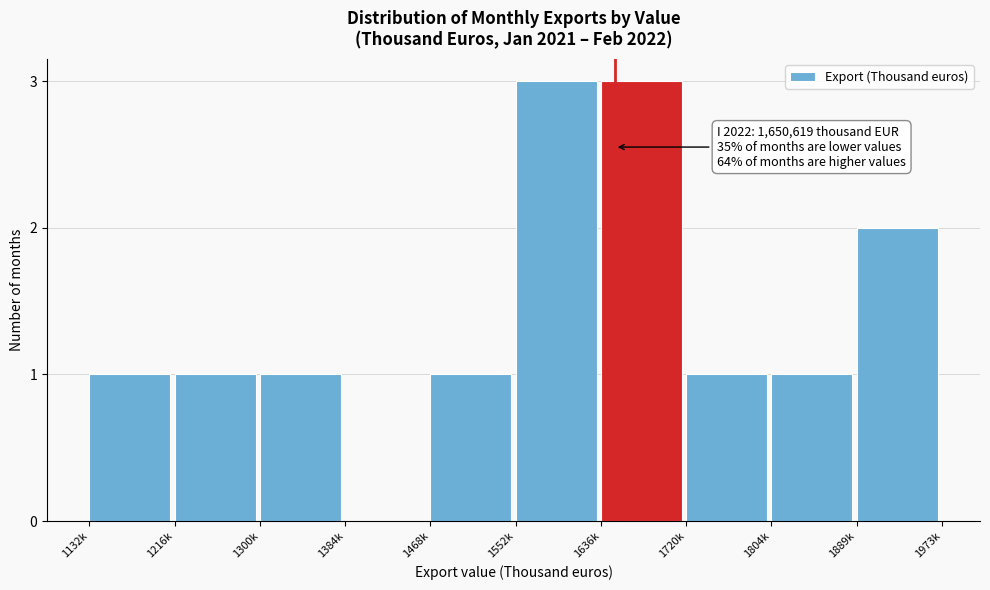

Reading right to left, transcribe all the data shown in this chart.

1889k=2	1804k=1	1720k=1	1636k=3	1552k=3	1468k=1	1384k=0	1300k=1	1216k=1	1132k=1